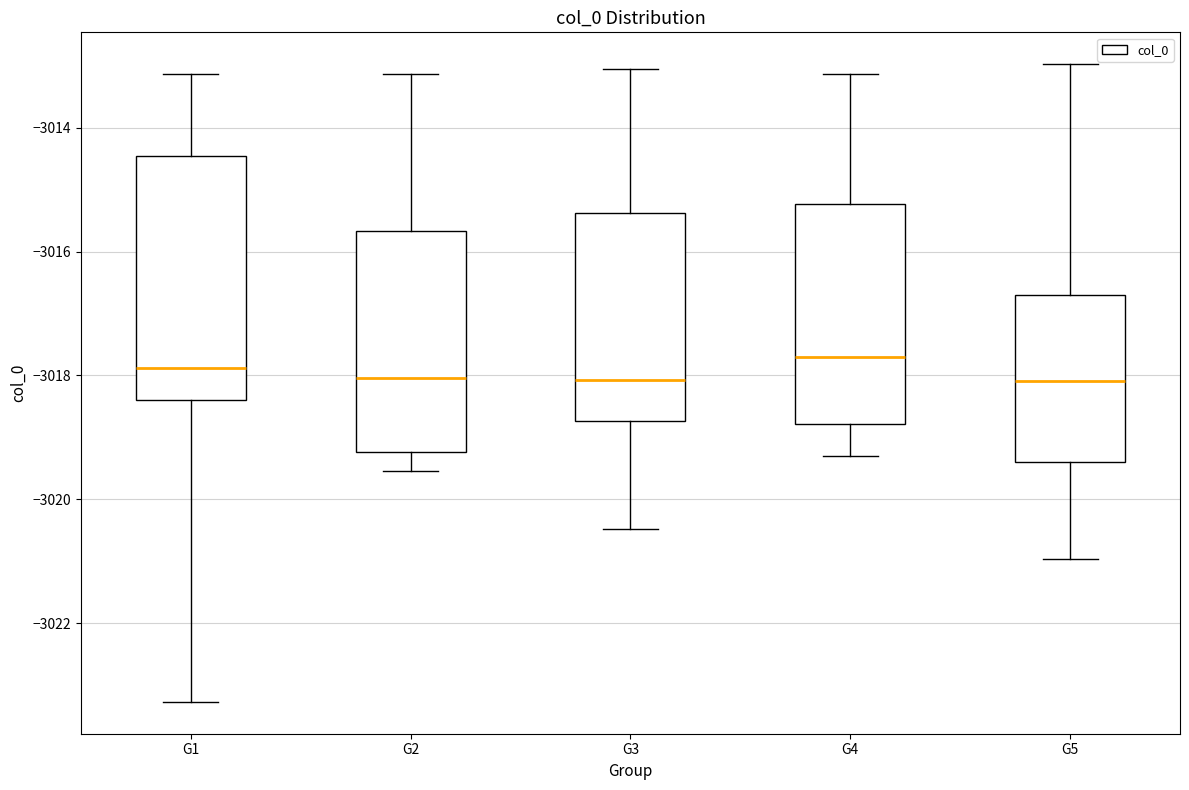

Where is the lower edge of the box for G5 on the y-axis? The values are not printed on the chart, so give them approximately, as read against the axis.

-3019.4